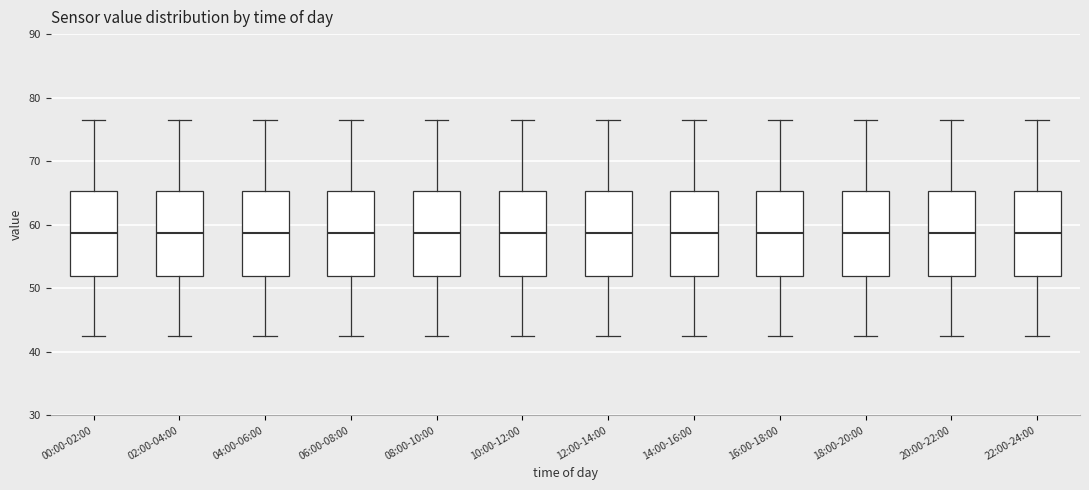

Reading left to right, read every box against the y-axis: the position of its median line, the range the box covers, and the ends of its whiskers. The values are not printed on the chart, so give them approximately, as read against the axis.

00:00-02:00: median 59, box 52 to 65, whiskers 43 to 77
02:00-04:00: median 59, box 52 to 65, whiskers 43 to 77
04:00-06:00: median 59, box 52 to 65, whiskers 43 to 77
06:00-08:00: median 59, box 52 to 65, whiskers 43 to 77
08:00-10:00: median 59, box 52 to 65, whiskers 43 to 77
10:00-12:00: median 59, box 52 to 65, whiskers 43 to 77
12:00-14:00: median 59, box 52 to 65, whiskers 43 to 77
14:00-16:00: median 59, box 52 to 65, whiskers 43 to 77
16:00-18:00: median 59, box 52 to 65, whiskers 43 to 77
18:00-20:00: median 59, box 52 to 65, whiskers 43 to 77
20:00-22:00: median 59, box 52 to 65, whiskers 43 to 77
22:00-24:00: median 59, box 52 to 65, whiskers 43 to 77